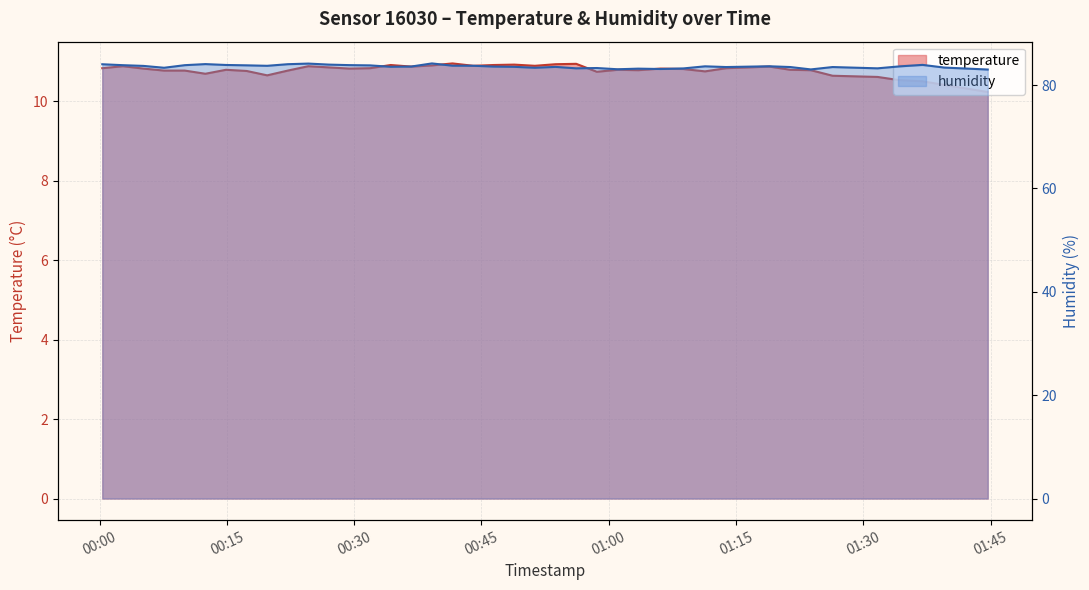

Is the value of temperature at 00:45 greater than the value of humidity at 10?

No